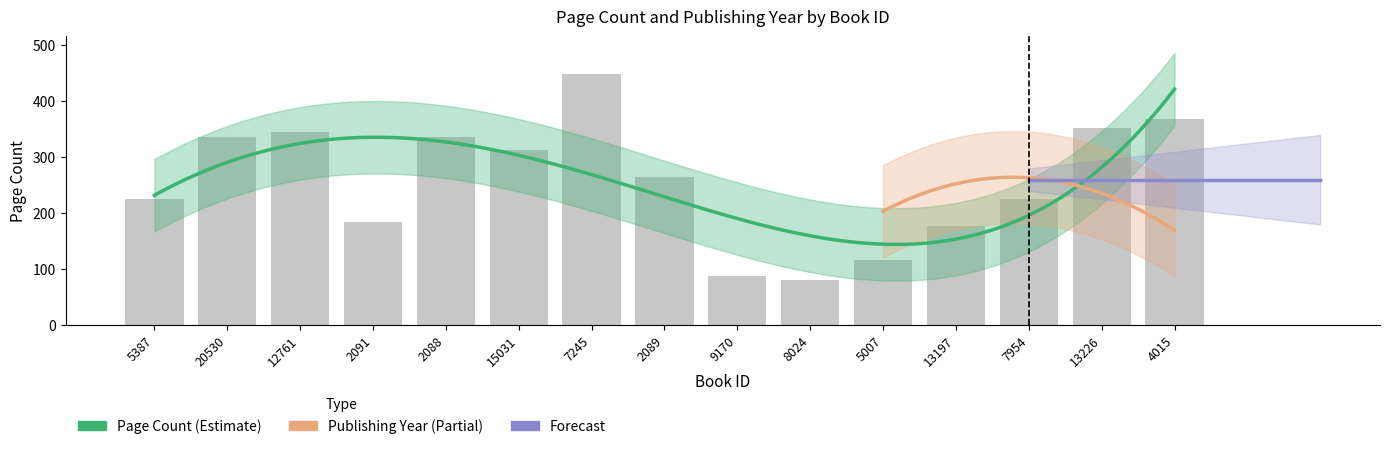

How many bars are there in total?

15